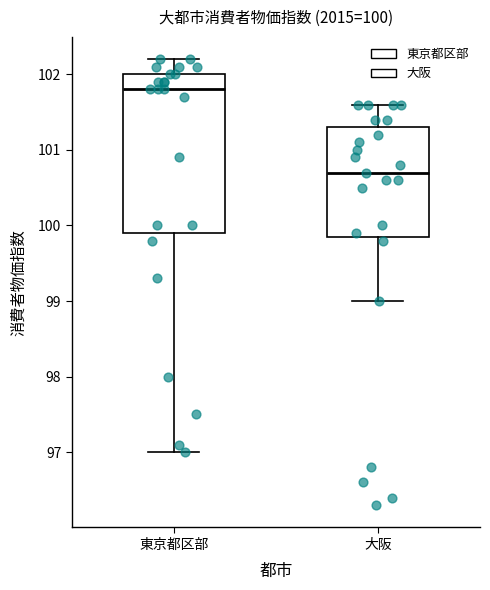

Comparing the boxes themselves (not the whiskers), which one is the tallest?

東京都区部